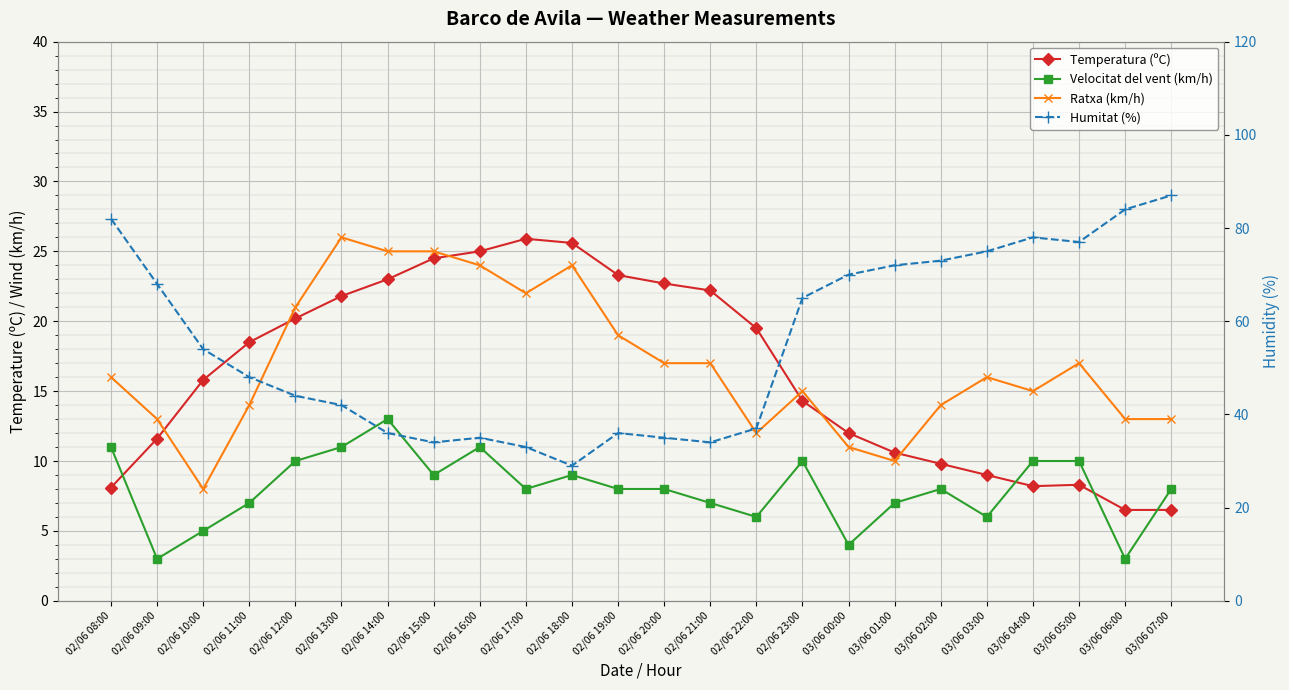

At which category does the chart reach its peak across all series?

03/06 07:00